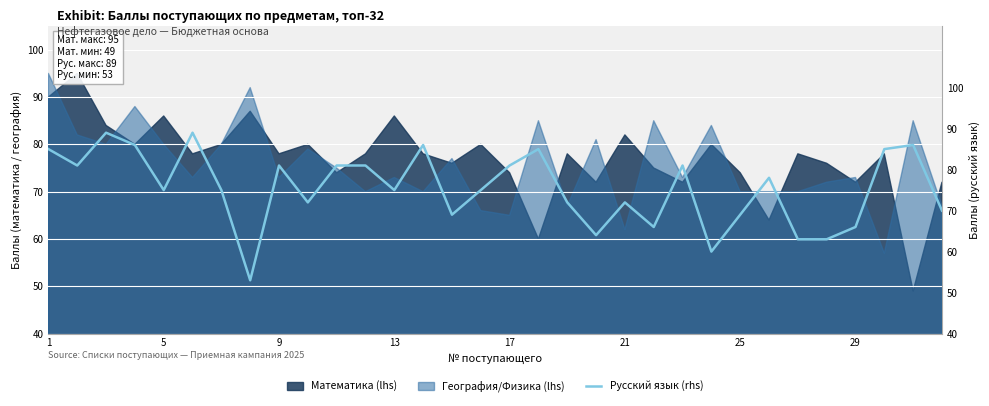

How many lines are shown in the chart?

1